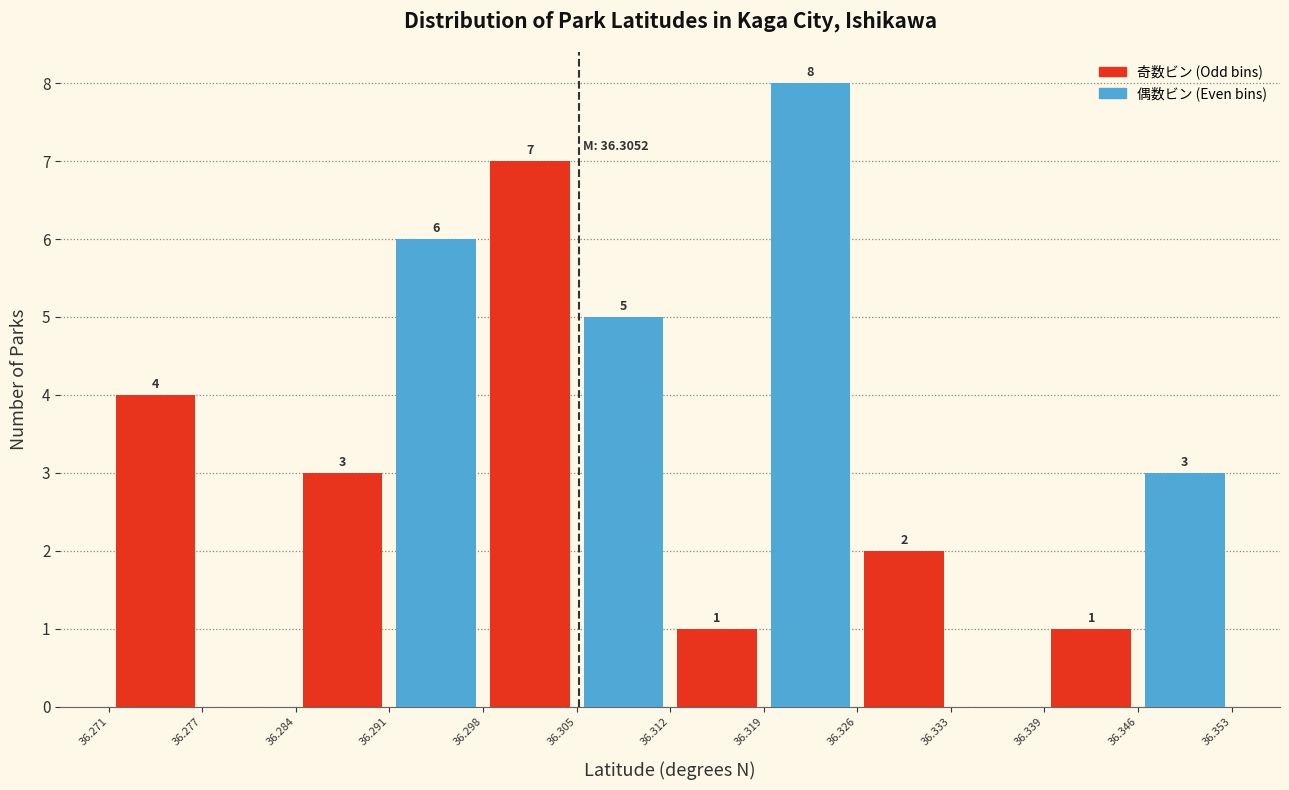

Which range on the x-axis has the tallest bar?

36.319 to 36.326